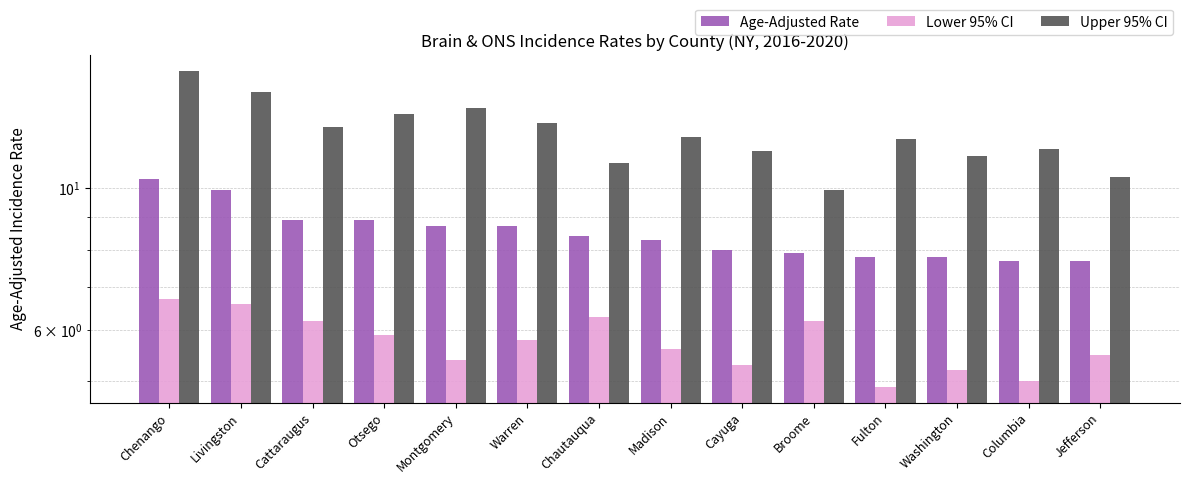

Which label corresponds to the largest value in the chart?

Chenango